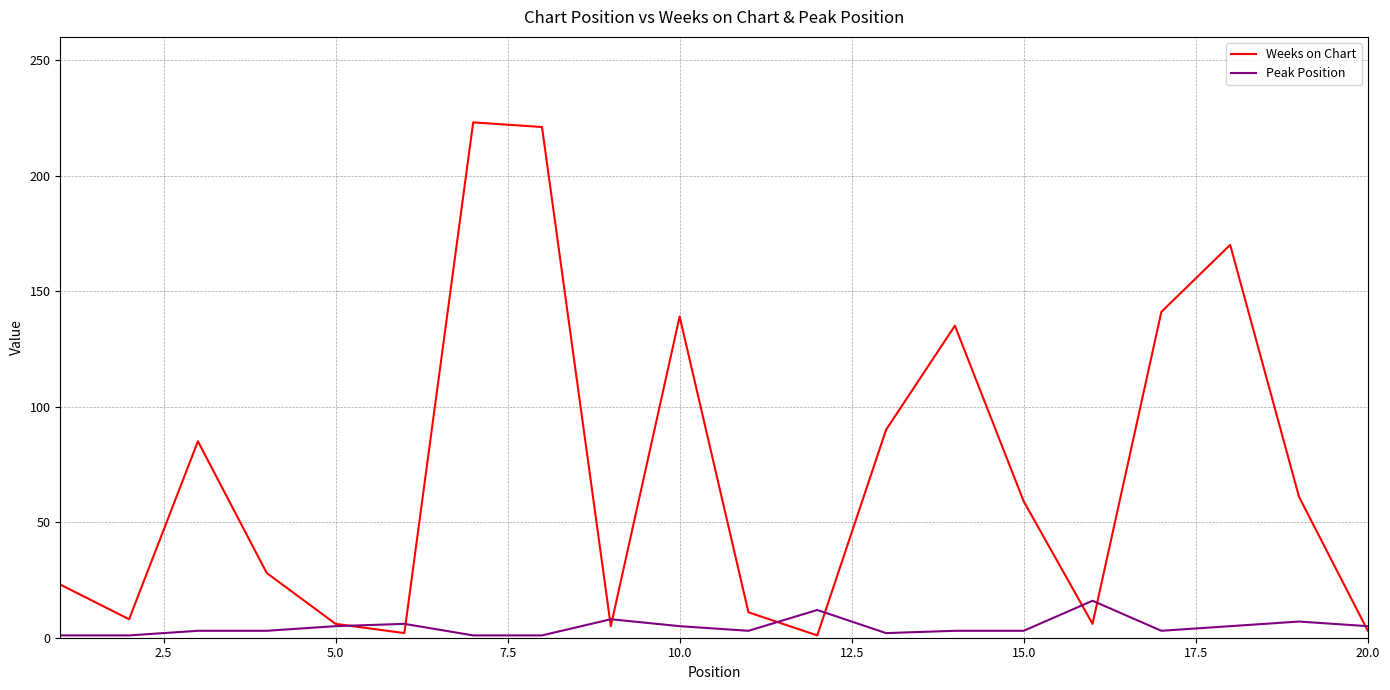

What is the highest value of the Weeks on Chart series?

223